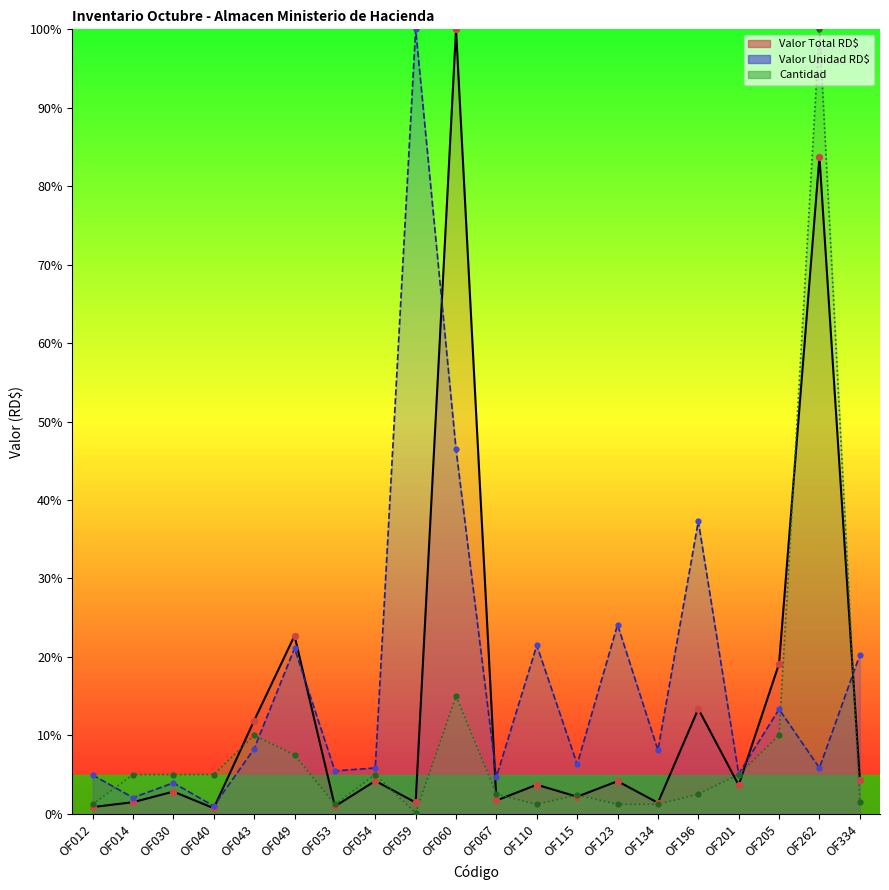

Which series has the largest Y range (max minus min)?

Cantidad